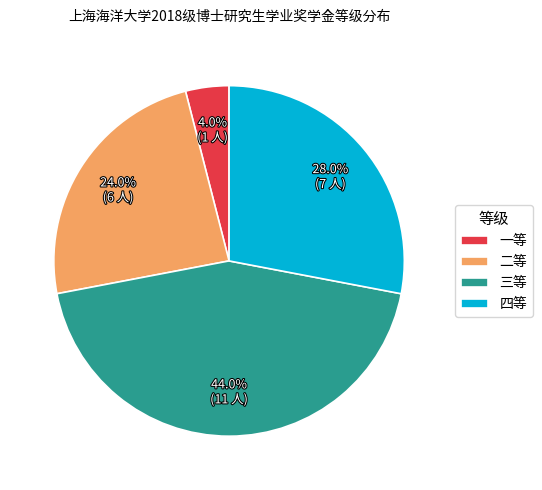

To the nearest percent, what portion does 三等 represent?

44%